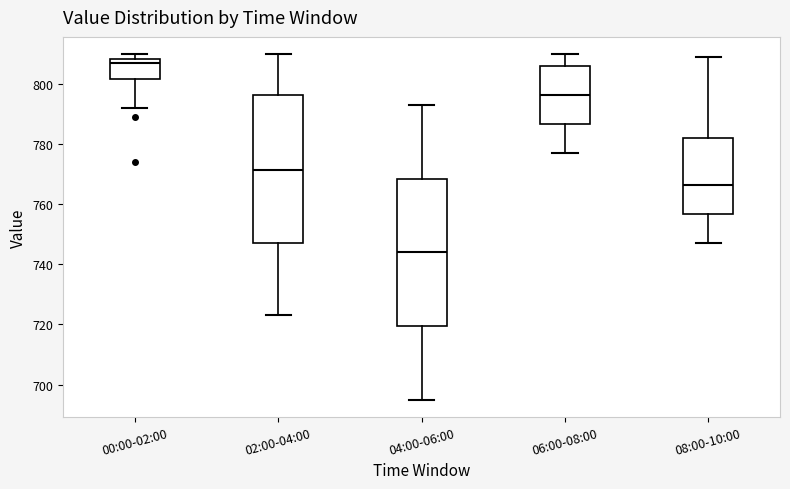

Where is the lower edge of the box for 08:00-10:00 on the y-axis? The values are not printed on the chart, so give them approximately, as read against the axis.

756